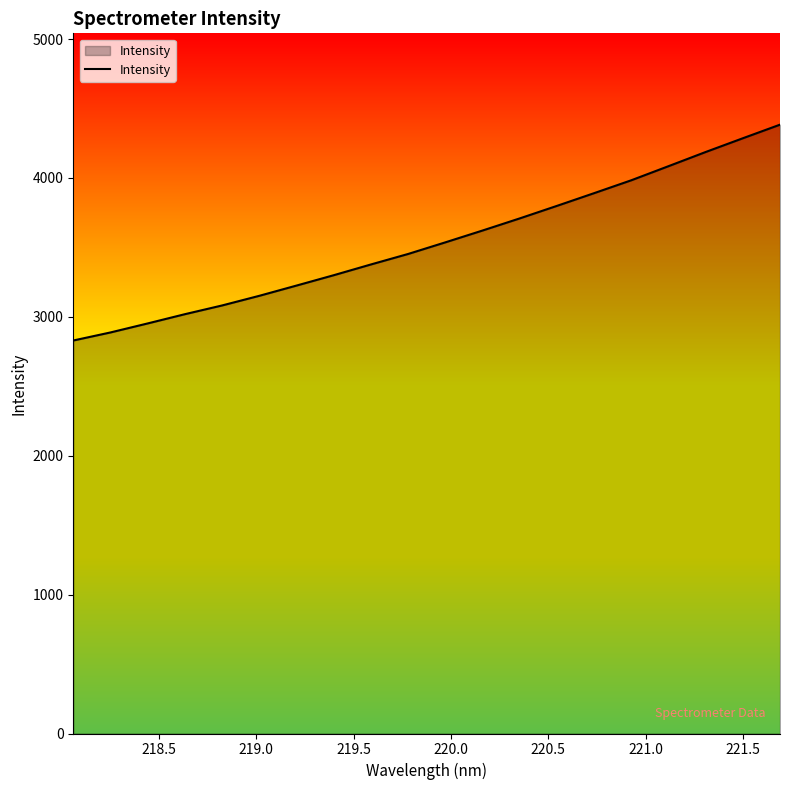

What is the minimum value shown in the chart?

2829.8